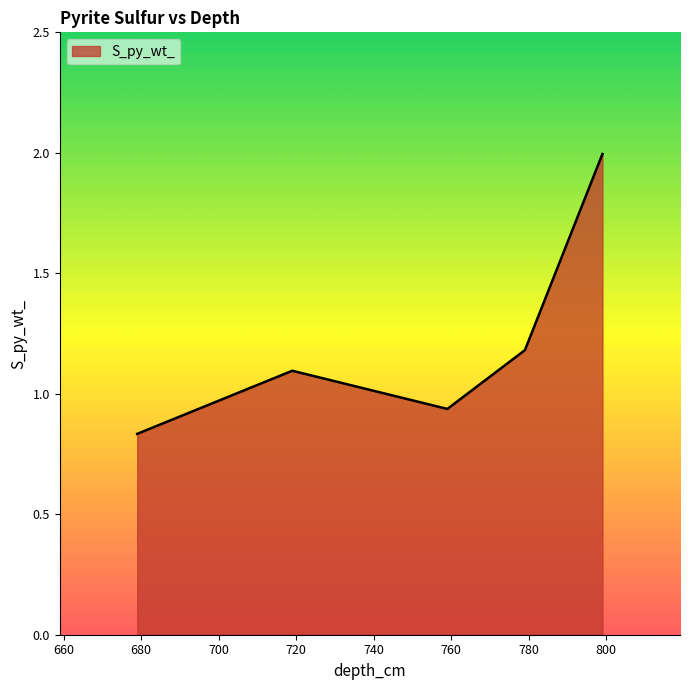

Count the number of values greater than 1.

3